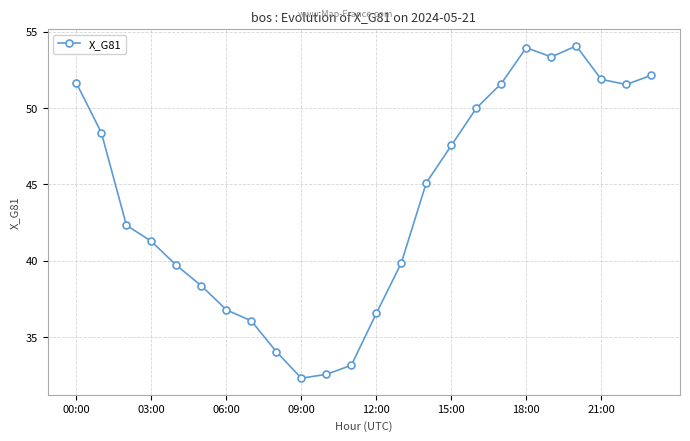

What is the value of the 2nd point from the left?

48.4